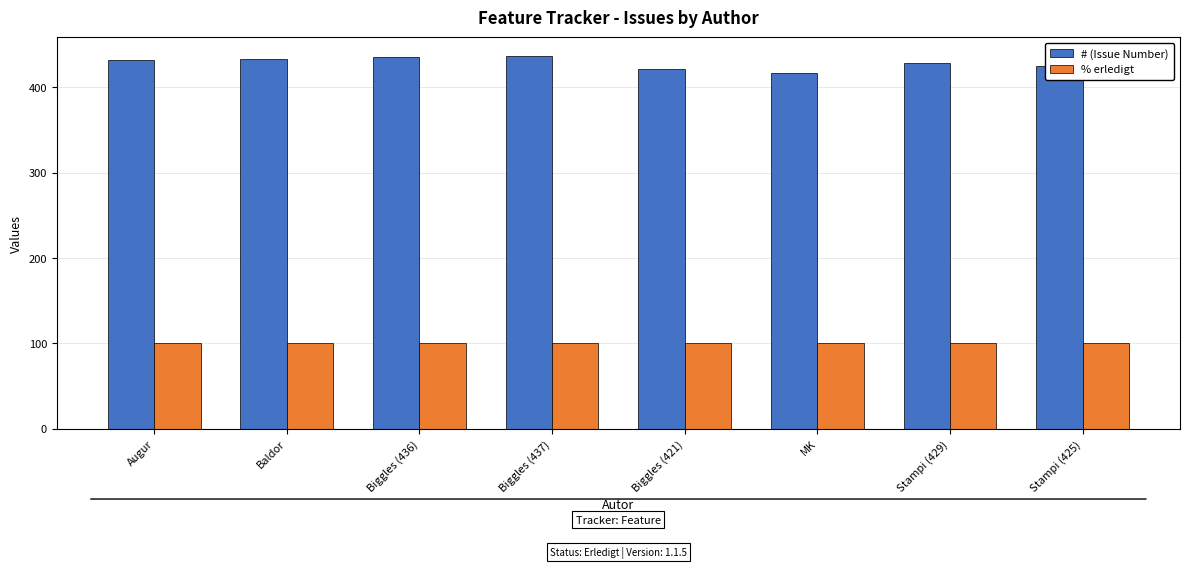

At which label does % erledigt reach its minimum?

Augur